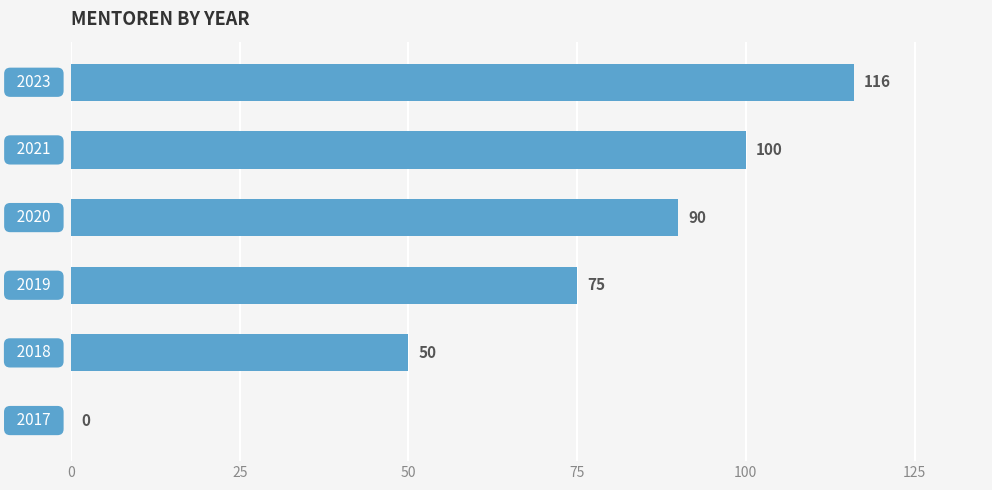

What is the sum of all values?

431